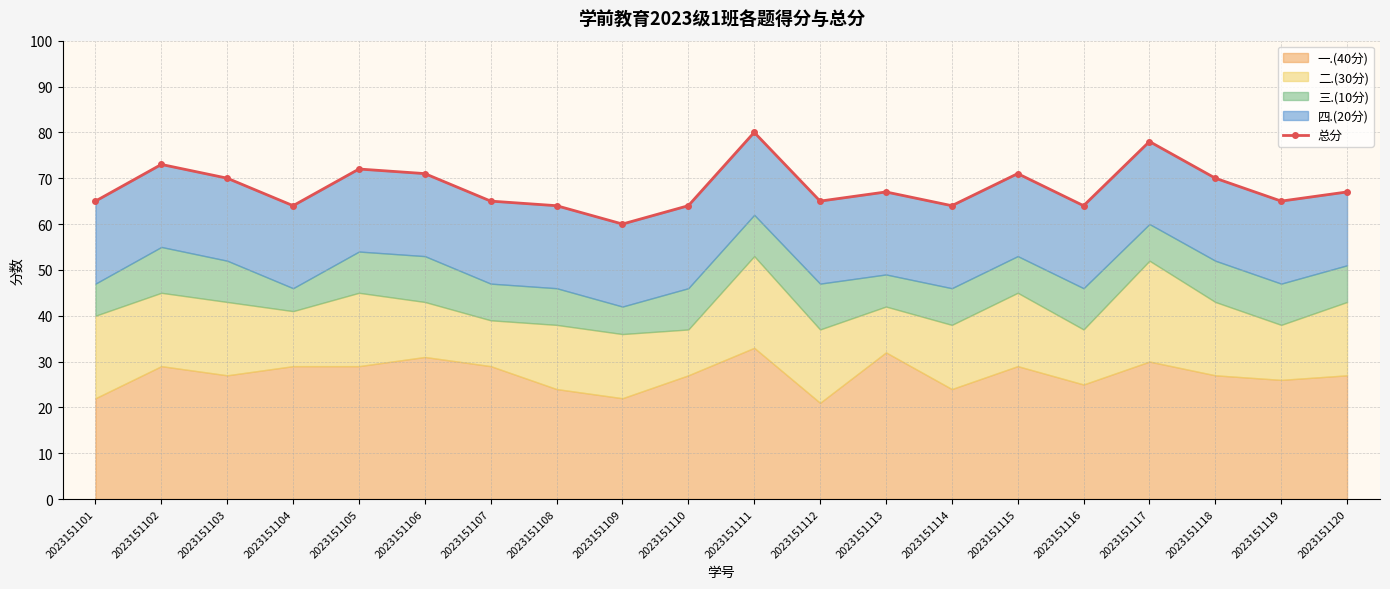

List the labels in order of value, smallest first.

2023151109, 2023151104, 2023151108, 2023151110, 2023151114, 2023151116, 2023151101, 2023151107, 2023151112, 2023151119, 2023151113, 2023151120, 2023151103, 2023151118, 2023151106, 2023151115, 2023151105, 2023151102, 2023151117, 2023151111